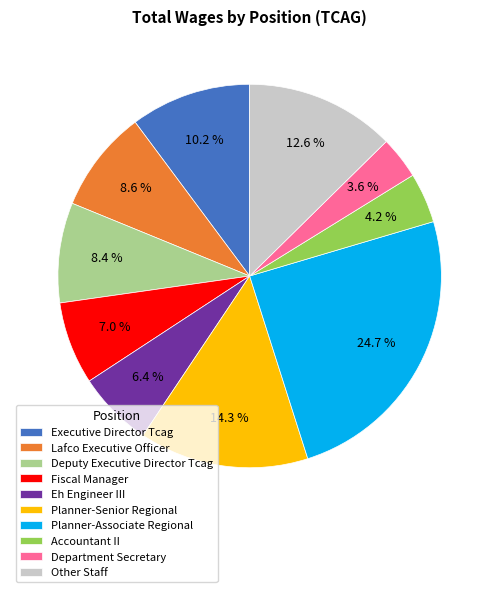

How much of the chart is everything except Lafco Executive Officer?

91.4%